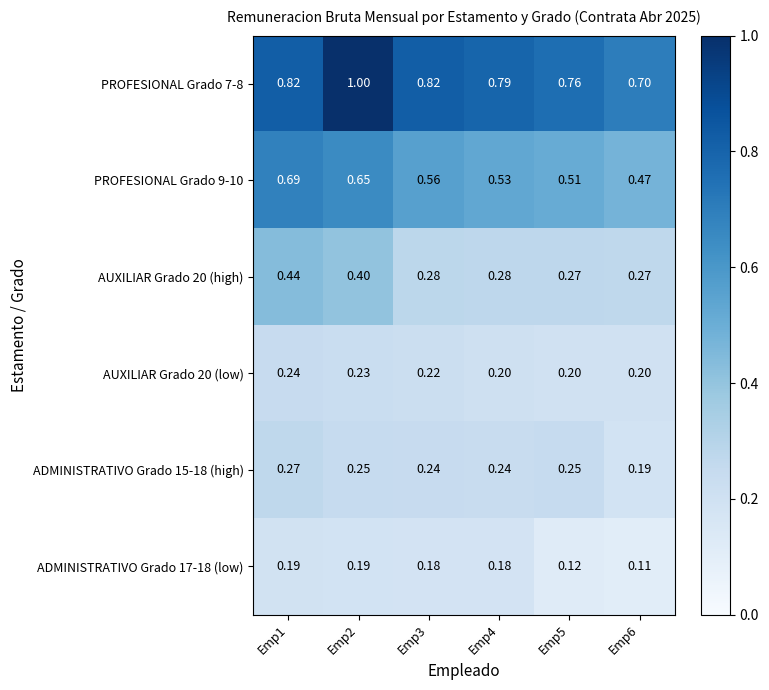

Is the value of AUXILIAR Grado 20 (high) at Emp2 greater than the value of ADMINISTRATIVO Grado 17-18 (low) at Emp4?

Yes